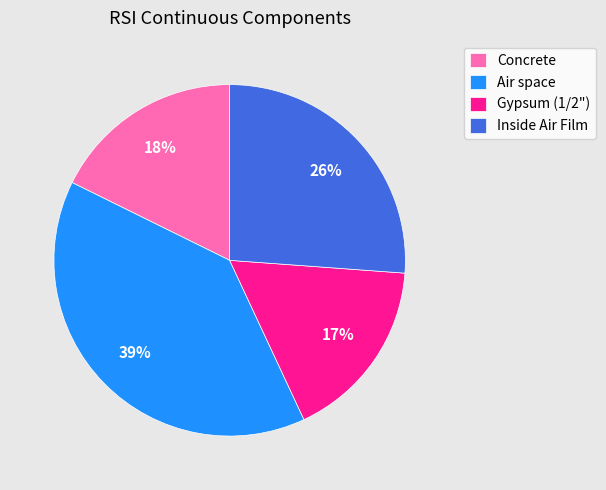

Rank the categories by value from lowest to highest.

Gypsum (1/2"), Concrete, Inside Air Film, Air space